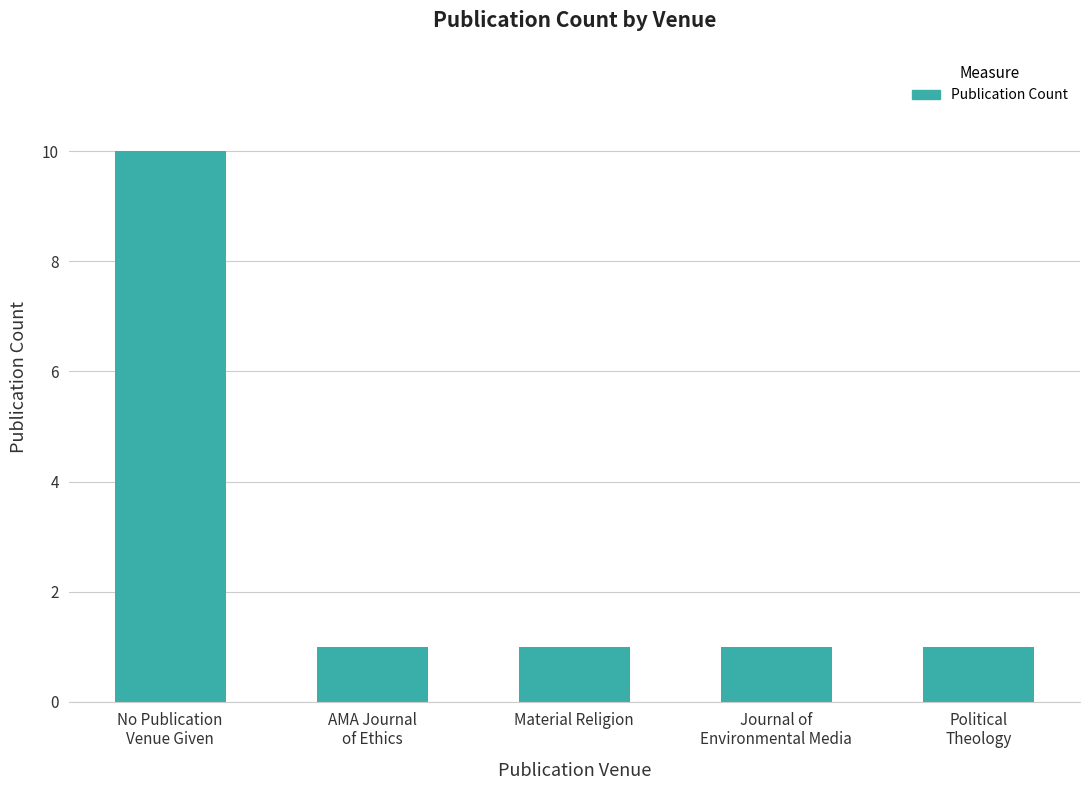

Reading left to right, extract all data points from this chart.

No Publication
Venue Given=10	AMA Journal
of Ethics=1	Material Religion=1	Journal of
Environmental Media=1	Political
Theology=1